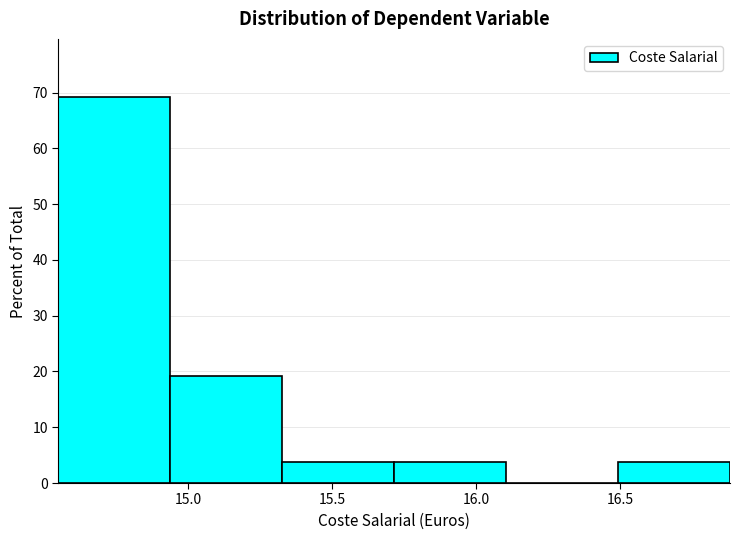

Reading left to right, transcribe this chart: for each bar, give the range it covers on the x-axis and its height. Neither the bar edges nor the heights are printed on the chart, so give them approximately, as read against the axes.

14.55 to 14.95: 69
14.95 to 15.35: 19
15.35 to 15.70: 4
15.70 to 16.10: 4
16.10 to 16.50: 0
16.50 to 16.90: 4